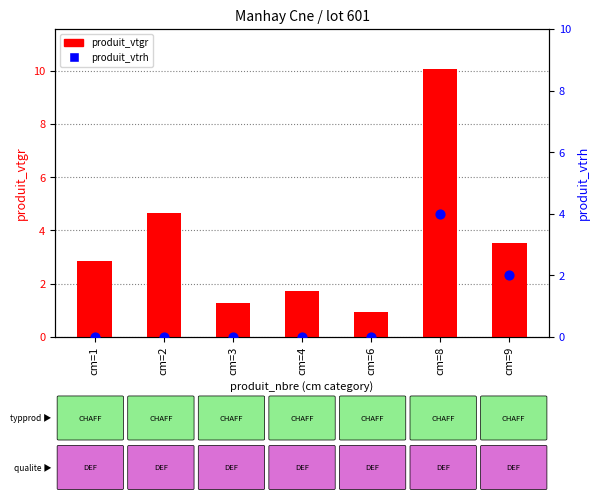

What are all the series names shown in the legend?

produit_vtgr, produit_vtrh